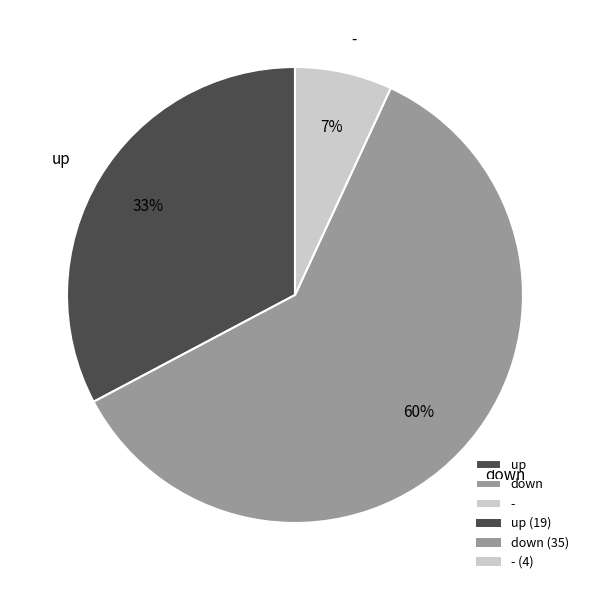

How many segments does this pie chart have?

3